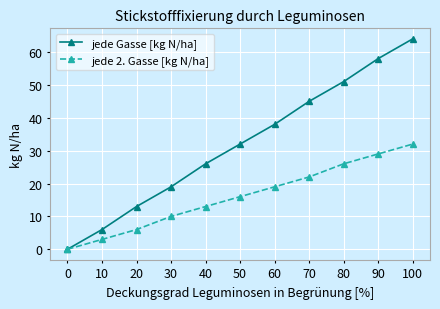

Count the number of data series in this chart.

2